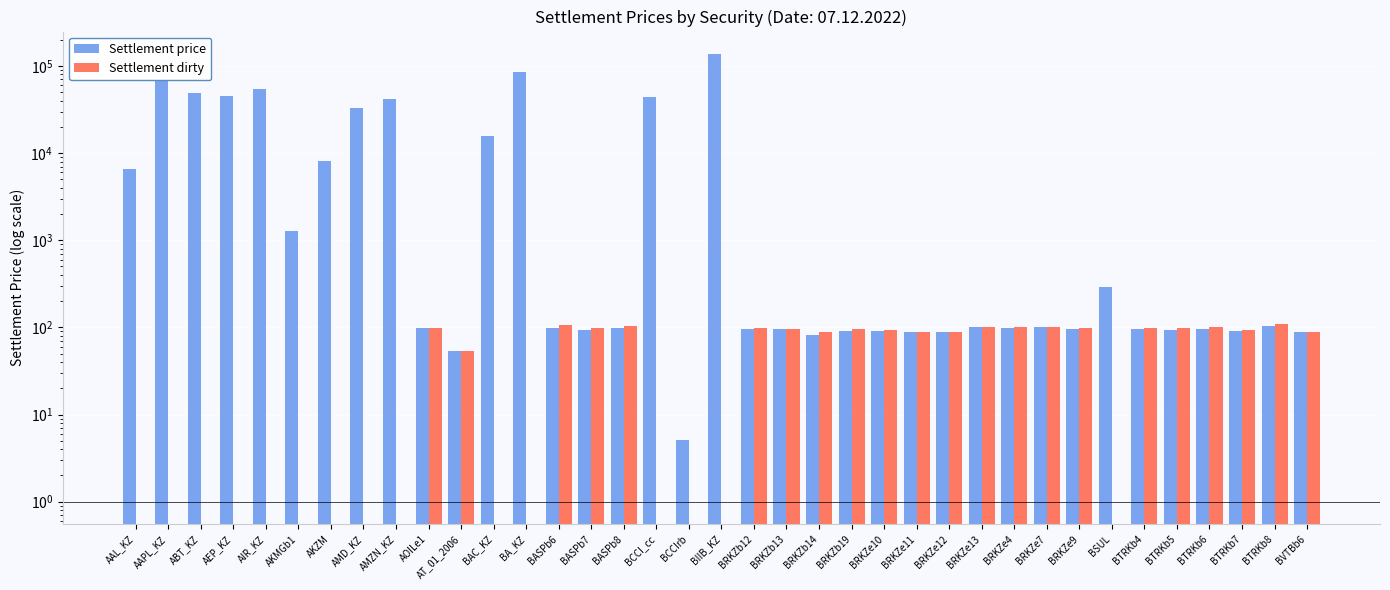

At BCCI_cc, list the series in order from smallest to largest.

Settlement dirty, Settlement price